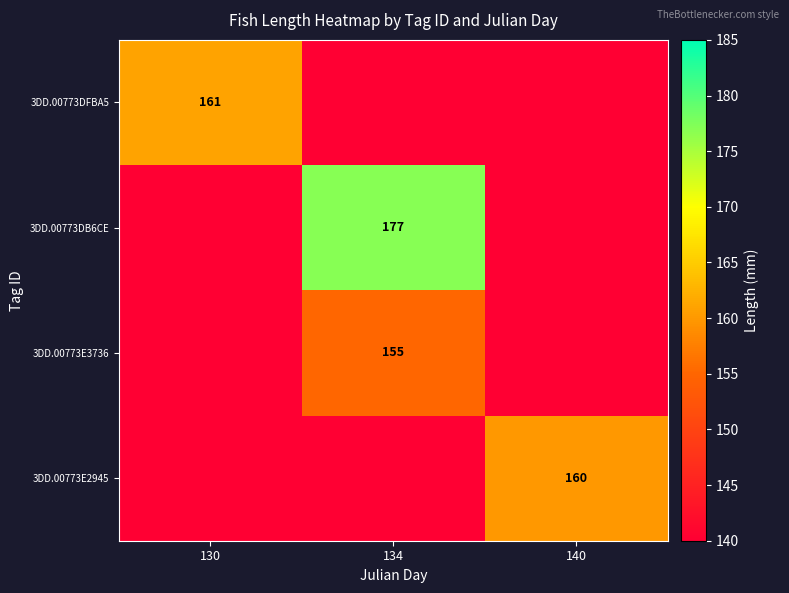

Between 140 and 134, which is larger?

140